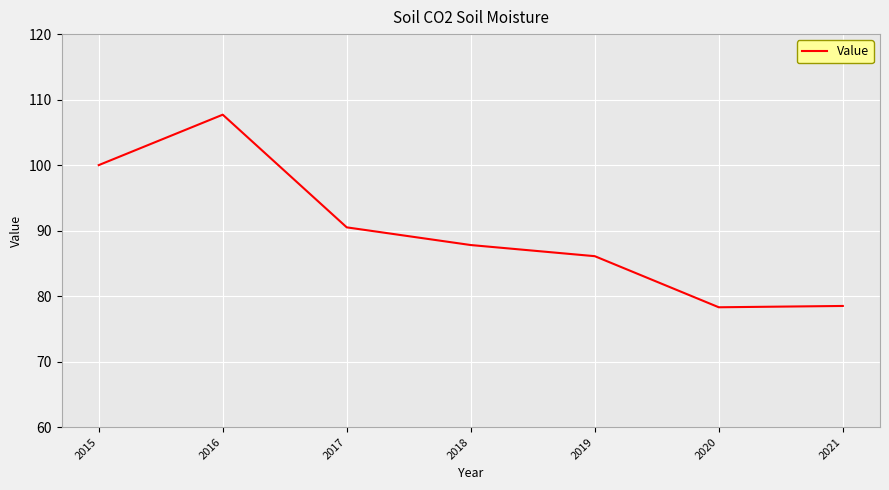

How many interior local peaks (higher than both neighbors) does the data have?

1